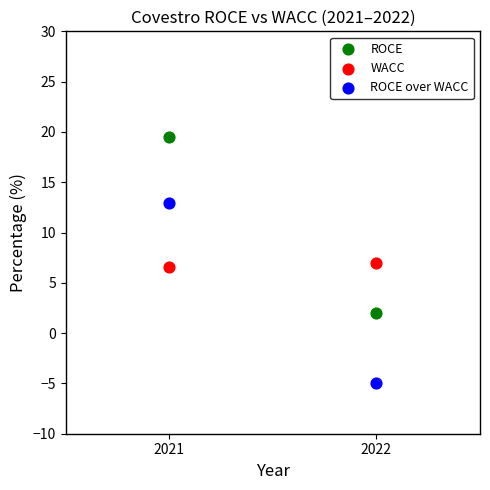

What are all the series names shown in the legend?

ROCE, WACC, ROCE over WACC